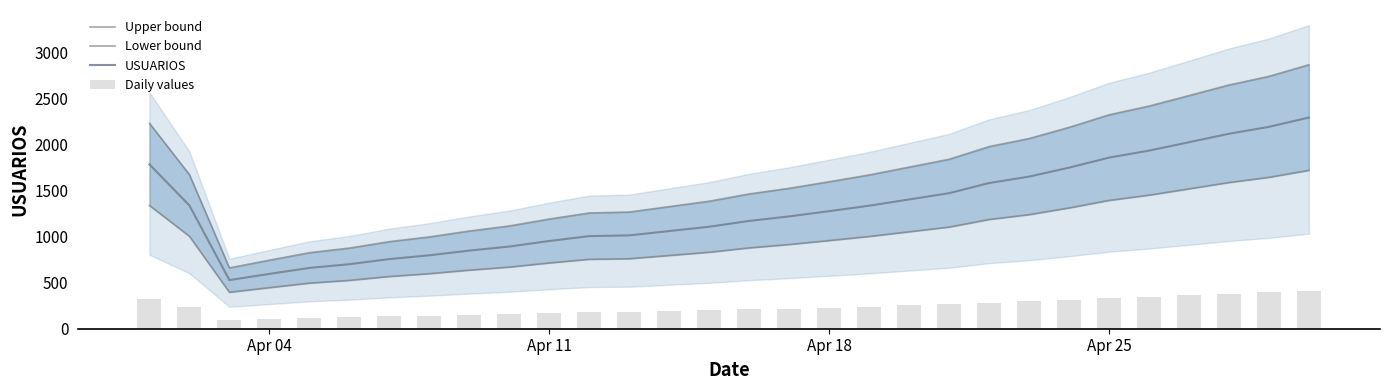

The value of USUARIOS at Apr 25 is 1857. True or false?

True